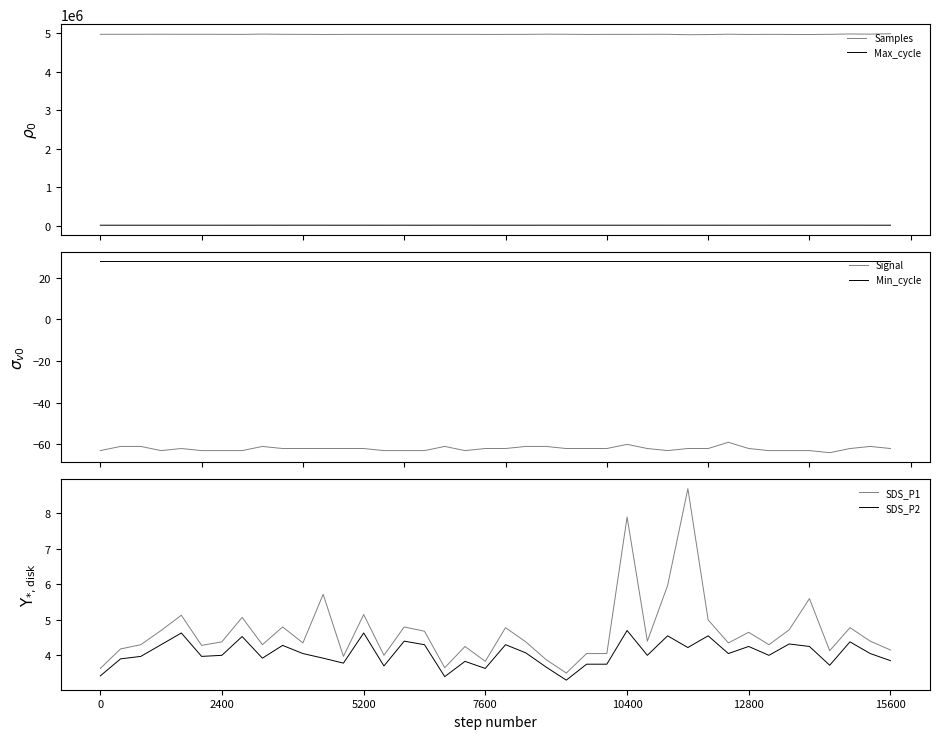

True or false: Max_cycle and Samples intersect in this chart.

False